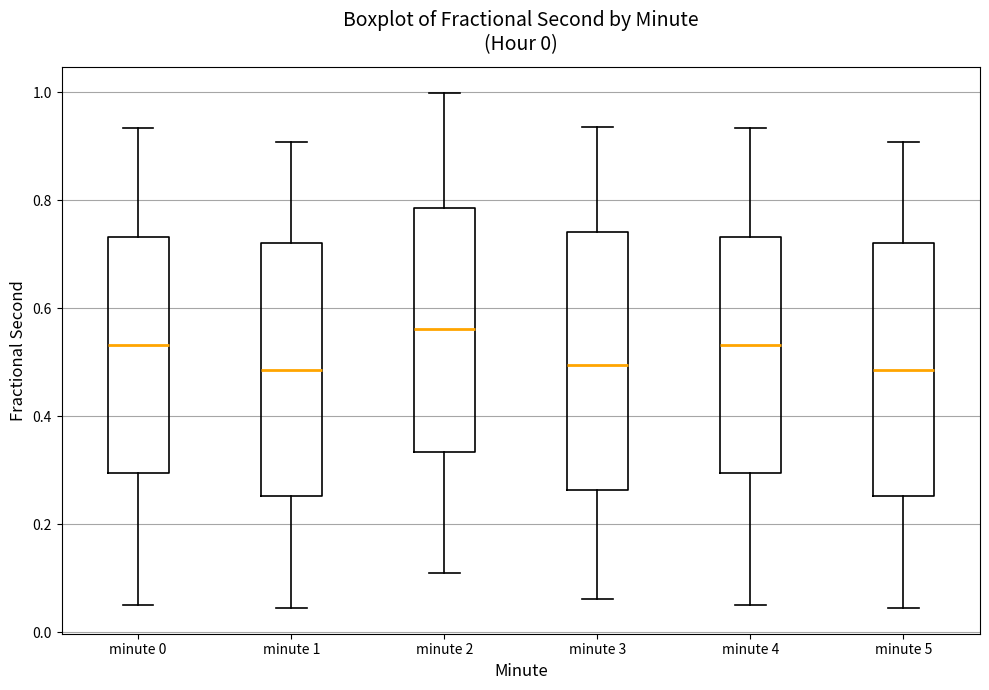

Reading left to right, transcribe this box plot: for each box, give where its median line is, the range the box spans, and where its two whiskers end, as read against the y-axis. The values are not printed on the chart, so give them approximately, as read against the axis.

minute 0: median 0.54, box 0.30 to 0.74, whiskers 0.06 to 0.94
minute 1: median 0.48, box 0.26 to 0.72, whiskers 0.04 to 0.90
minute 2: median 0.56, box 0.34 to 0.78, whiskers 0.12 to 1.00
minute 3: median 0.50, box 0.26 to 0.74, whiskers 0.06 to 0.94
minute 4: median 0.54, box 0.30 to 0.74, whiskers 0.06 to 0.94
minute 5: median 0.48, box 0.26 to 0.72, whiskers 0.04 to 0.90